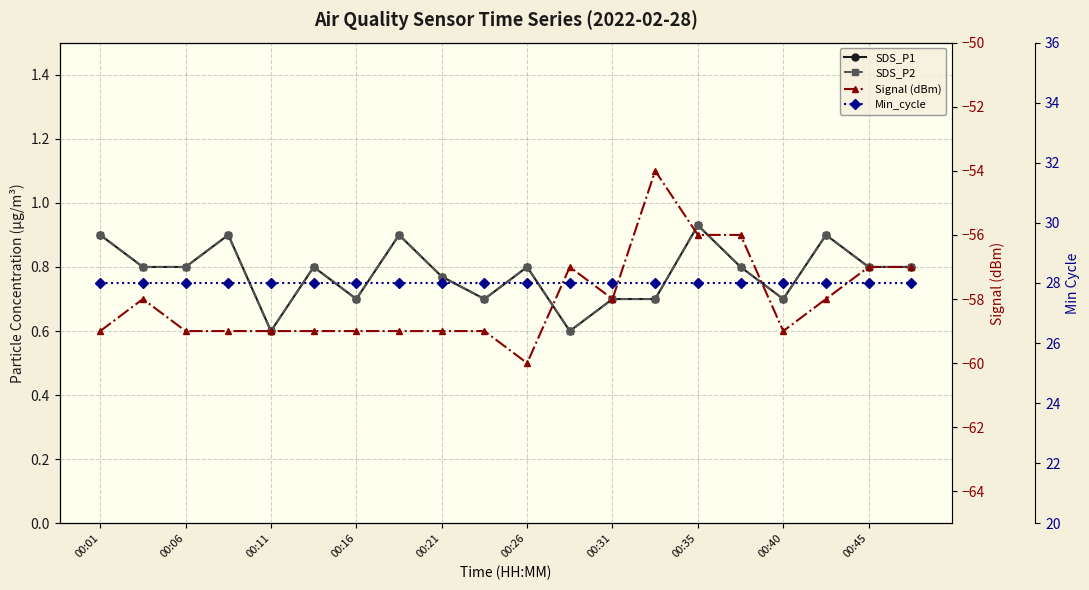

At 00:35, list the series in order from largest to smallest.

Min_cycle, SDS_P1, SDS_P2, Signal (dBm)